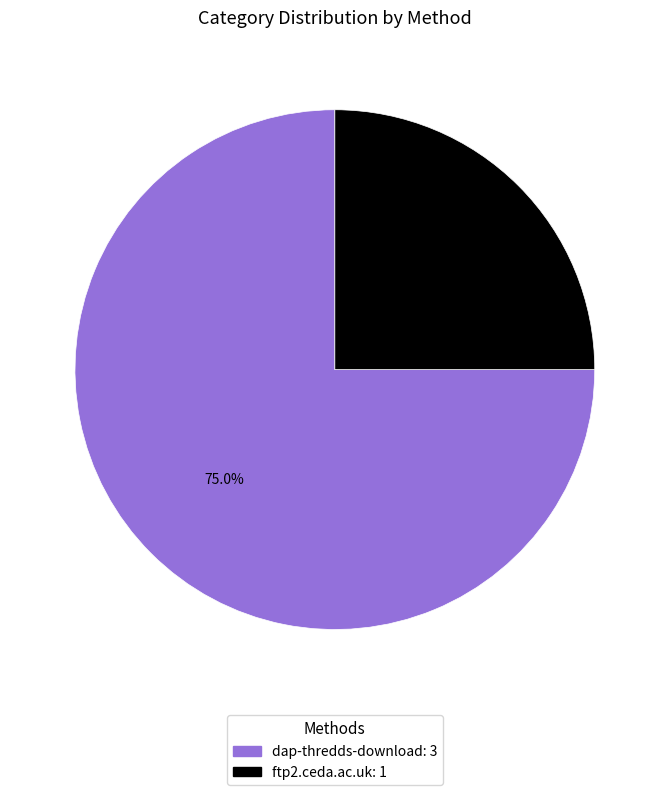

Does dap-thredds-download represent more than half of the total?

Yes